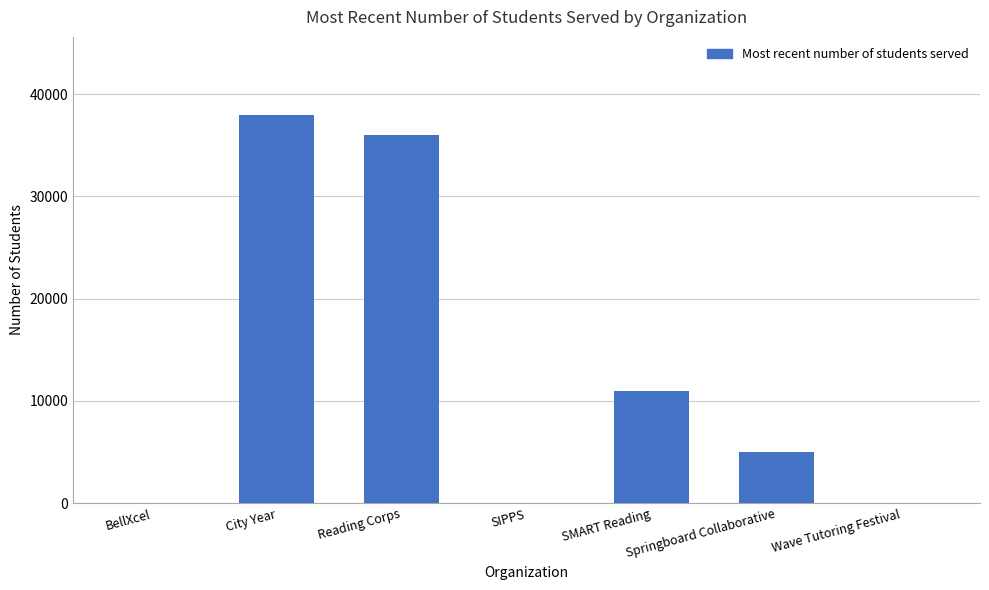

What is the change in value from Reading Corps to Wave Tutoring Festival?

-36000